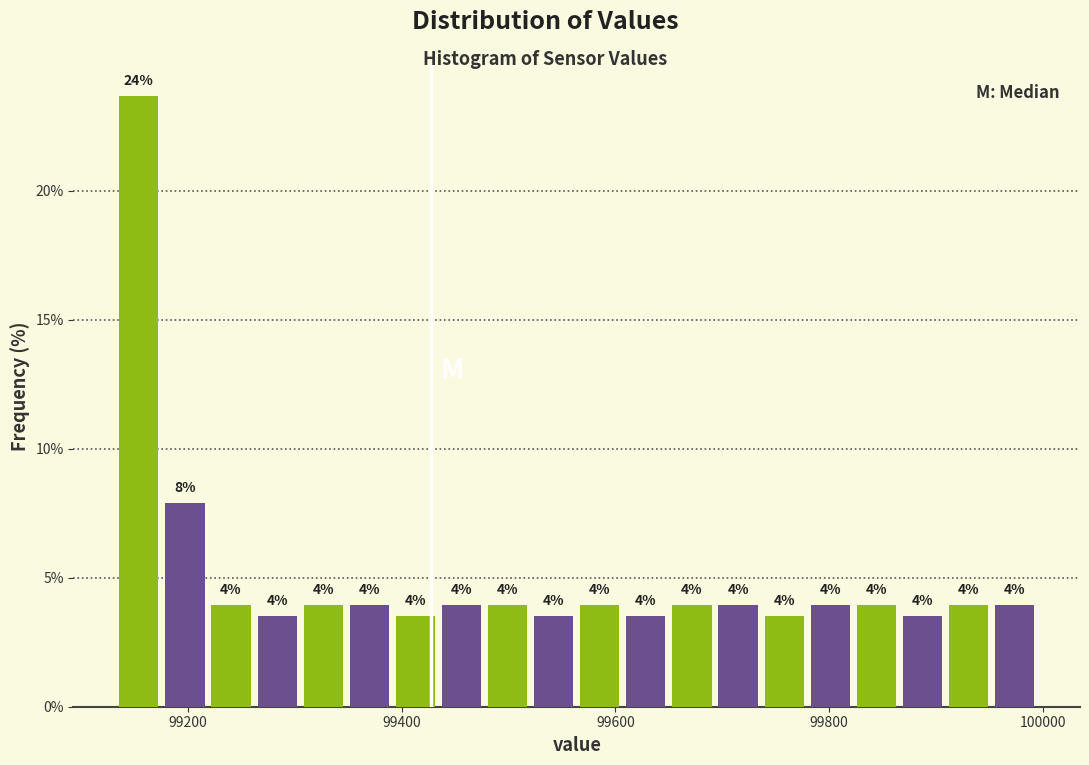

Around what value on the x-axis is the tallest bar? Give the approximate position of its centre, as read against the axis.

99160